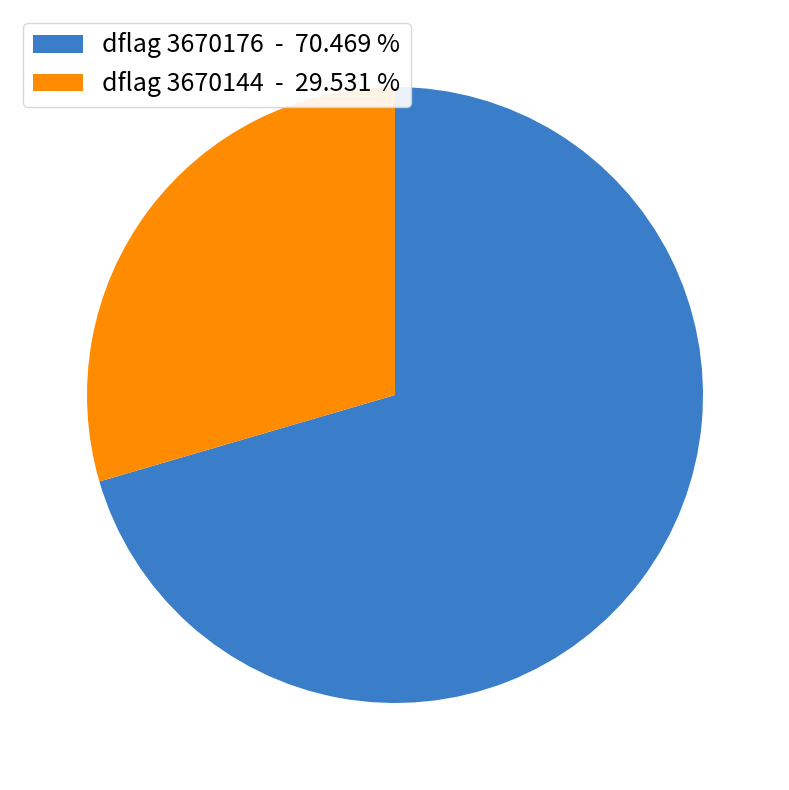

How many segments does this pie chart have?

2